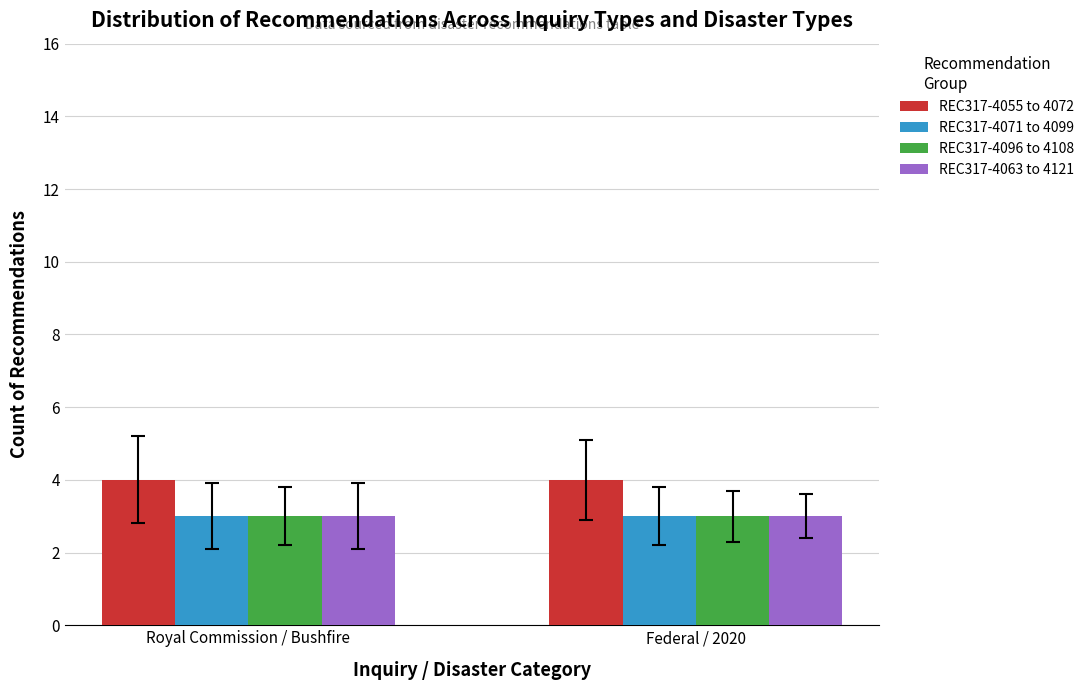

What is the sum of all REC317-4071 to 4099 values?

6